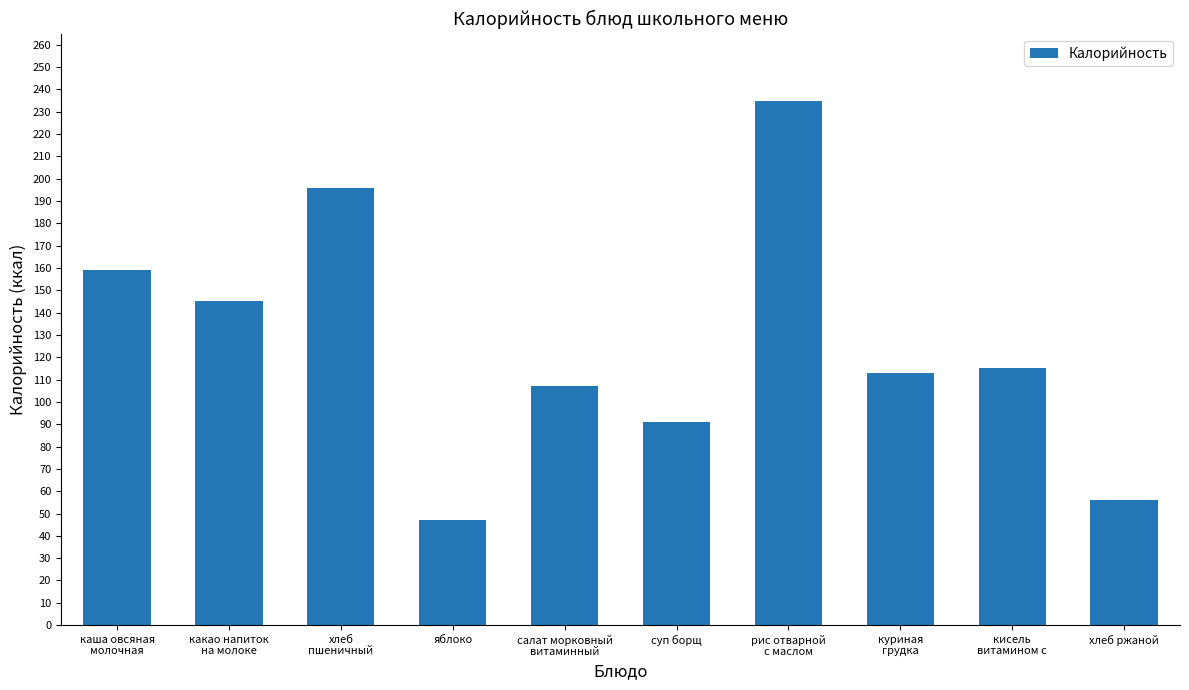

Reading left to right, list all the values displayed in this chart.

159	145	196	47	107	91	235	113	115	56